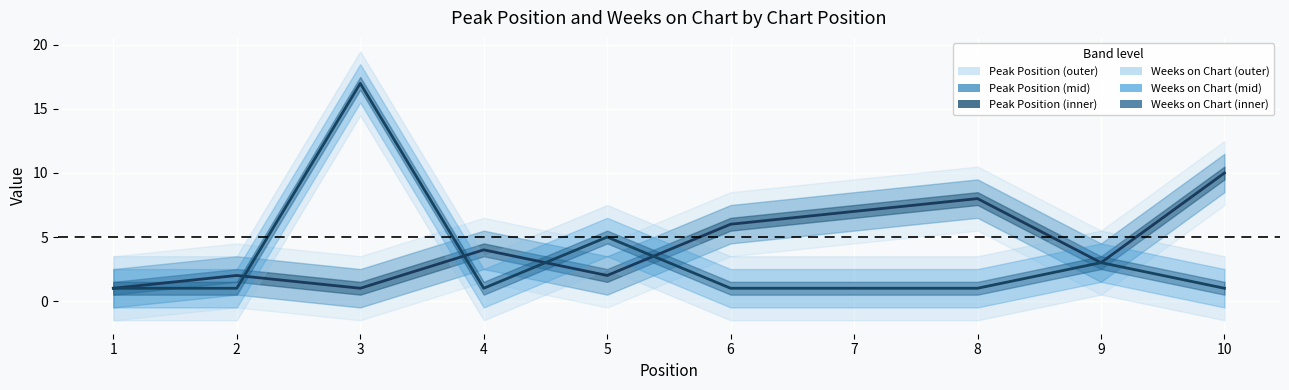

What is the average value of the Peak Position series?

4